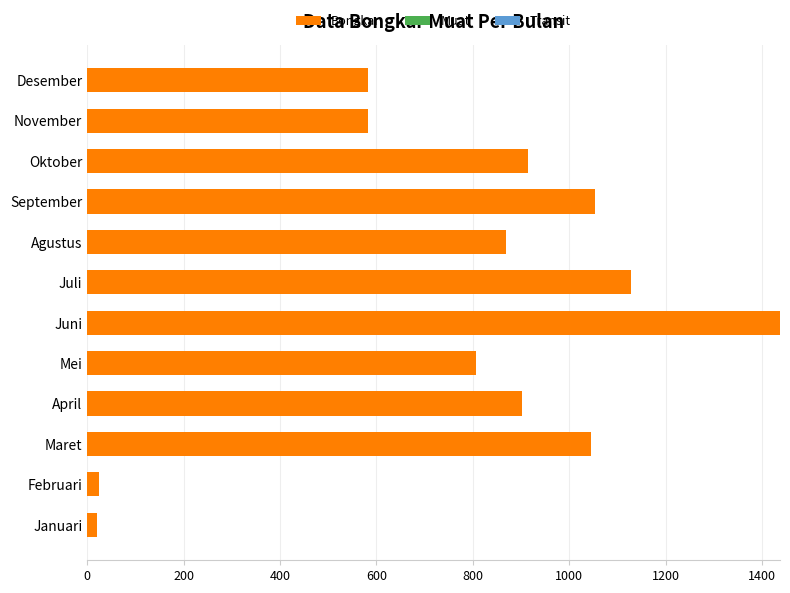

What is the change in value from Agustus to Desember?

-287